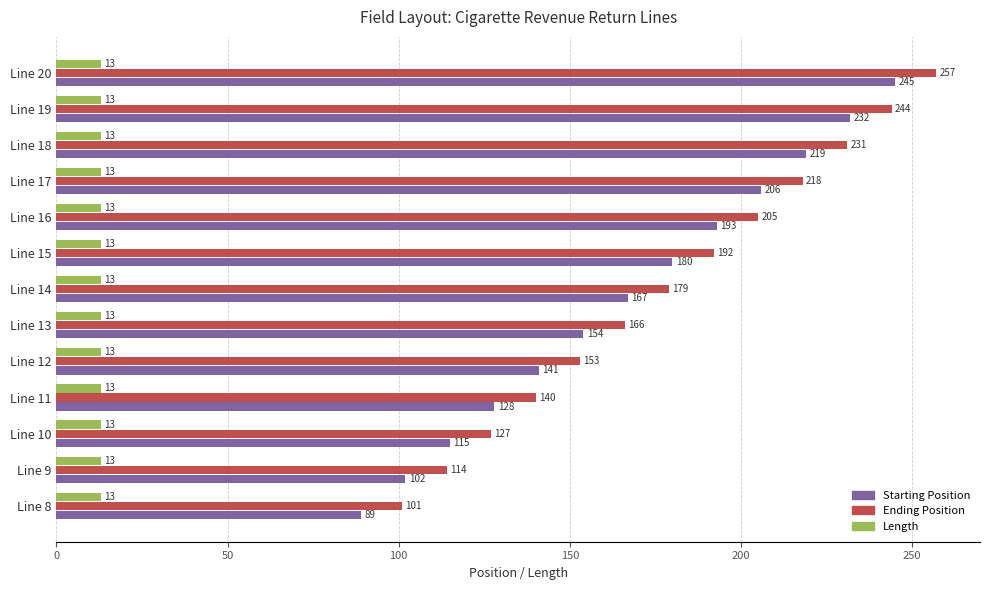

What is the sum of all Length values?

169